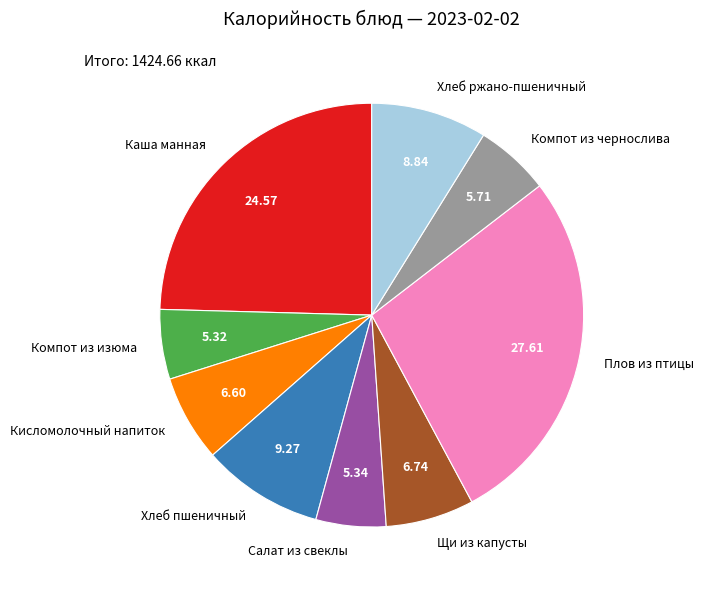

How many slices are in this pie chart?

9